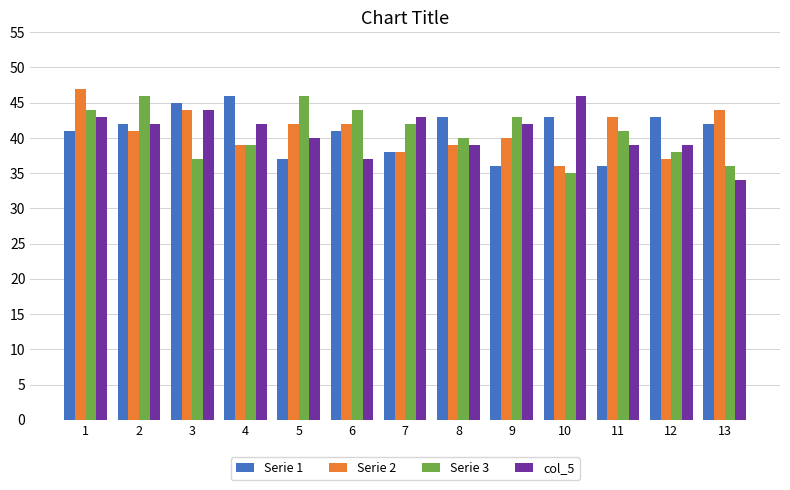

Are the bars grouped side by side (vs. stacked)?

Yes